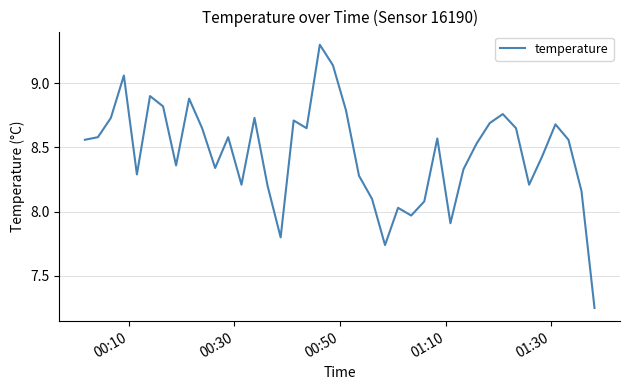

What is the greatest value displayed?

9.3